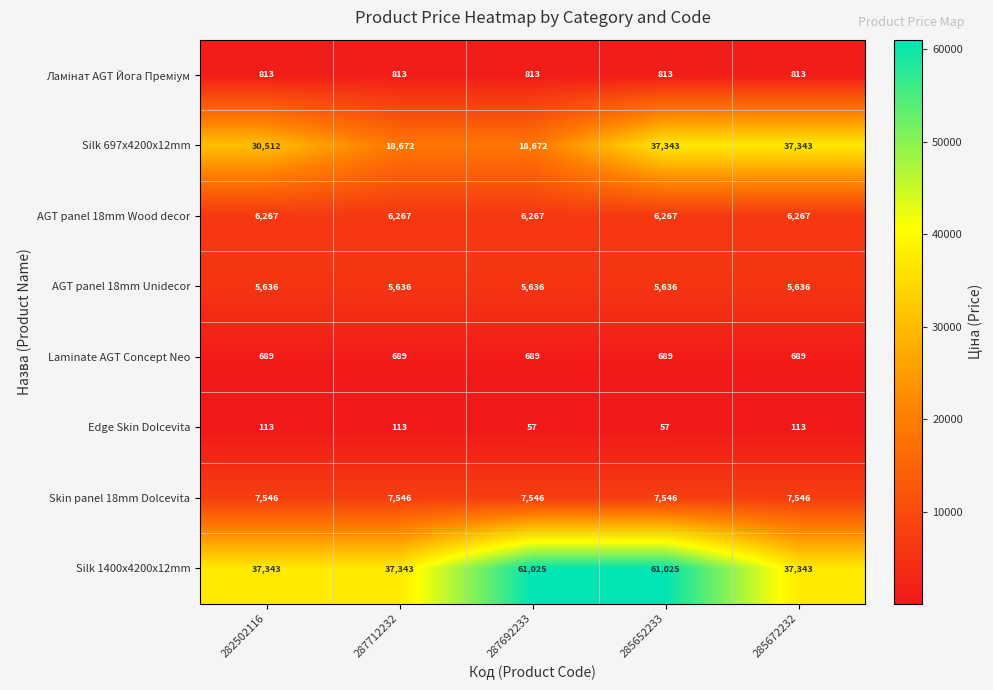

Is it true that AGT panel 18mm Wood decor equals 6267 at 287692233?

True